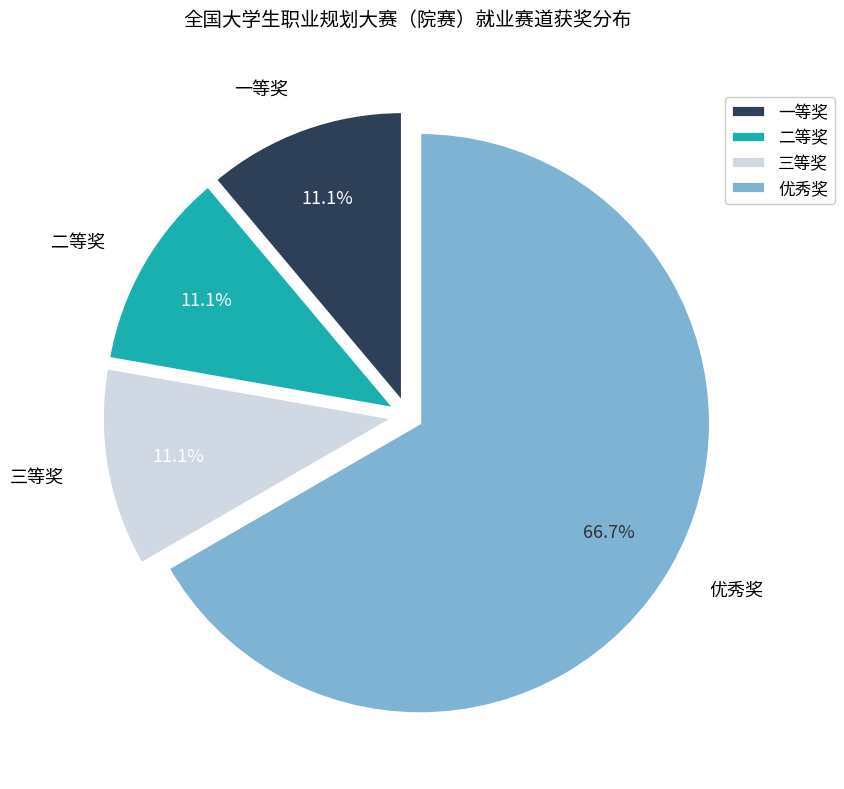

Combined, what portion of the pie is 一等奖 and 优秀奖?

77.8%